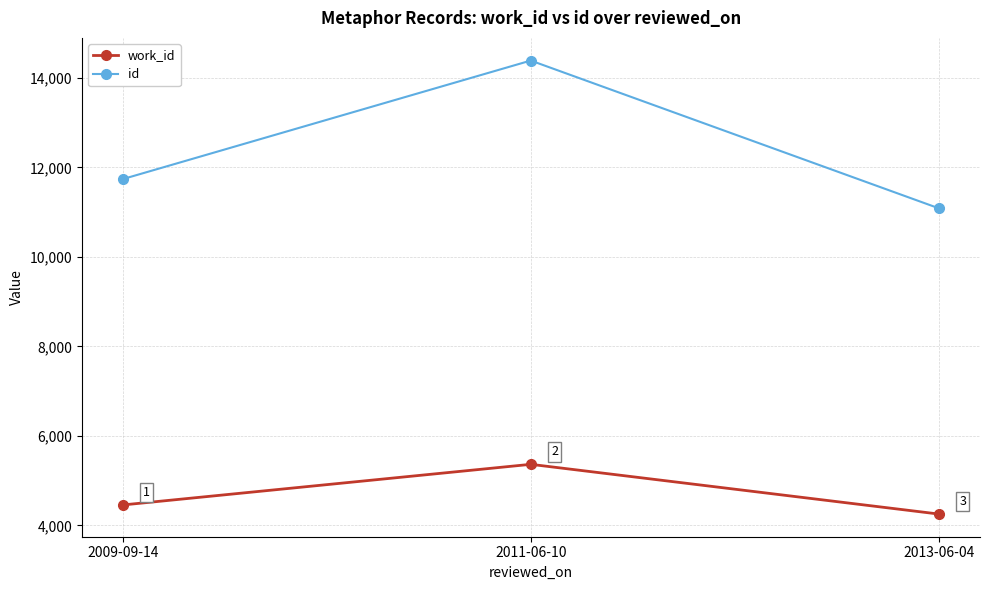

At 2009-09-14, list the series in order from largest to smallest.

id, work_id